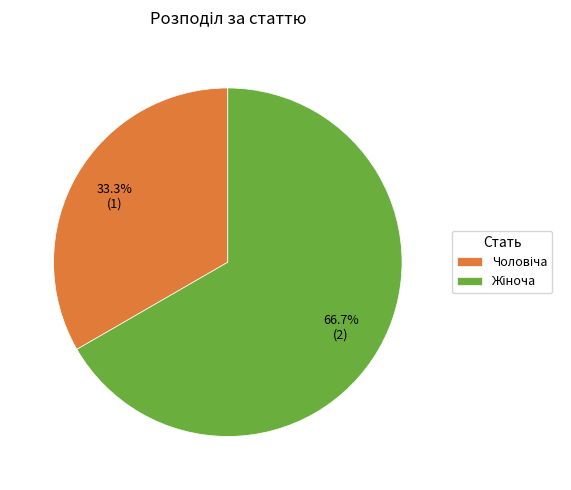

Is there any slice that represents more than half of the pie?

Yes